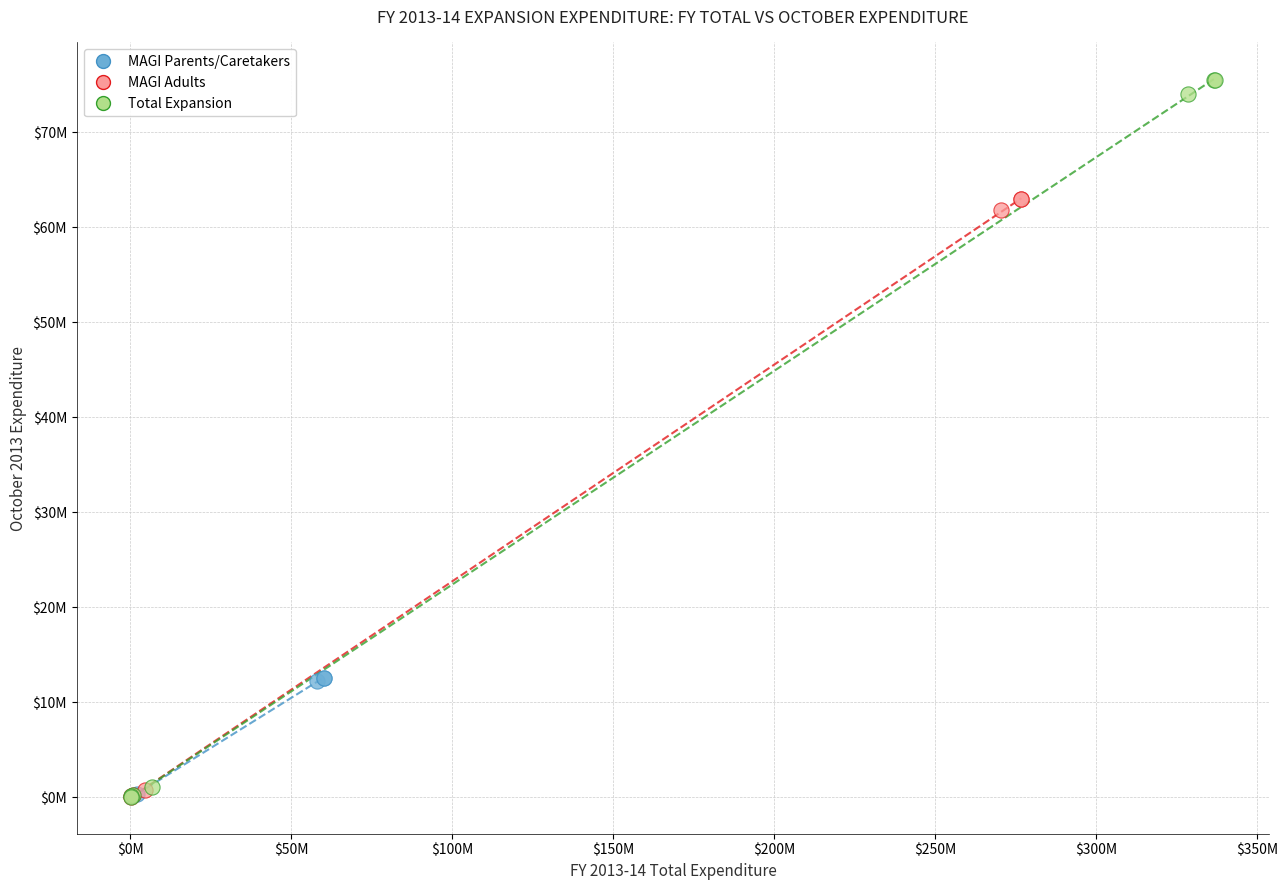

Which series has the widest spread of Y values?

Total Expansion